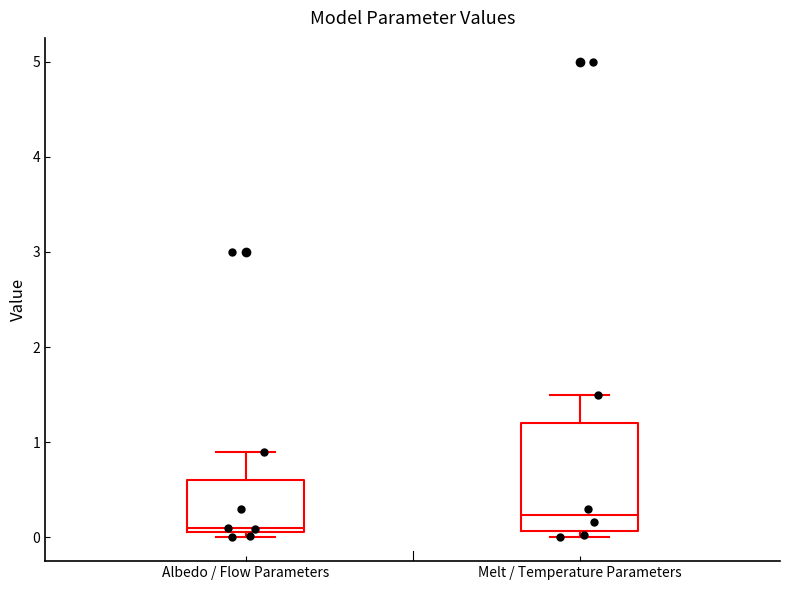

Where is the lower edge of the box for Albedo / Flow Parameters on the y-axis? The values are not printed on the chart, so give them approximately, as read against the axis.

0.1